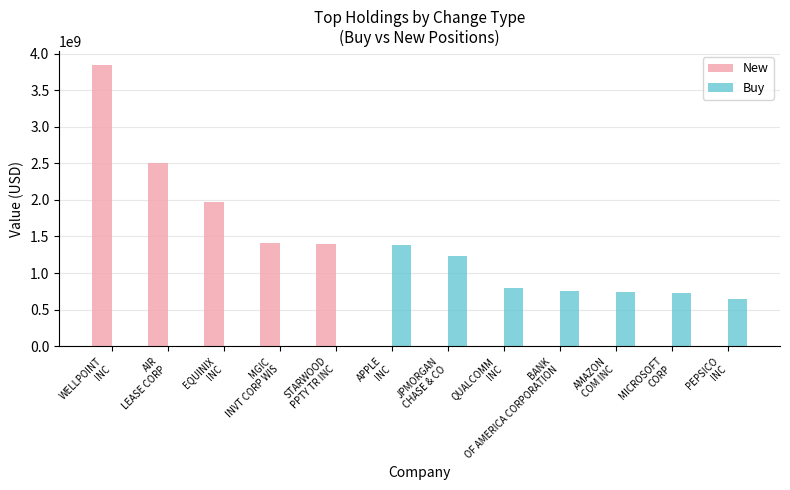

What is the sum of all New values?

11100318000